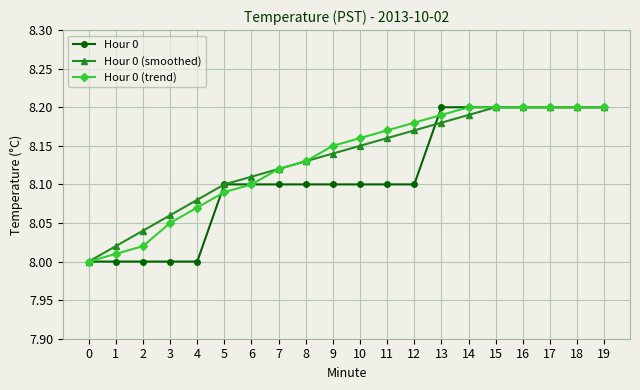

What is the difference between the second highest and minimum values in the Hour 0 (smoothed) series?

0.2